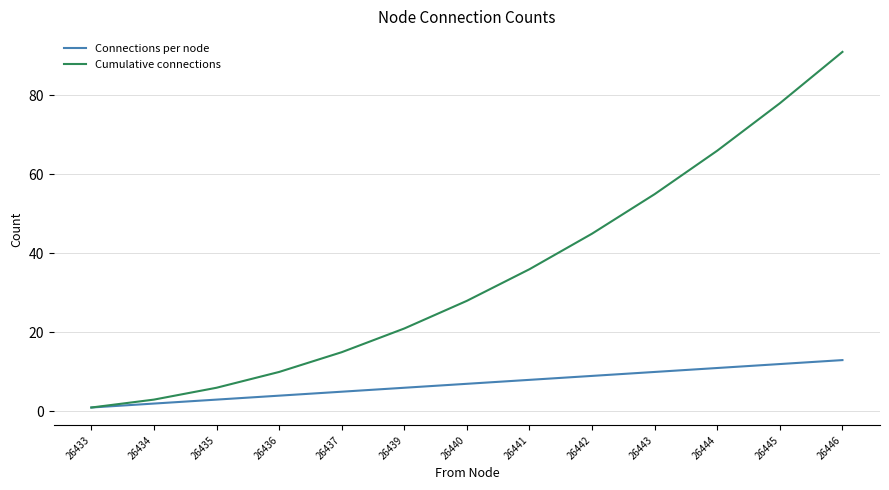

Is it true that Cumulative connections equals 16 at 26440?

False